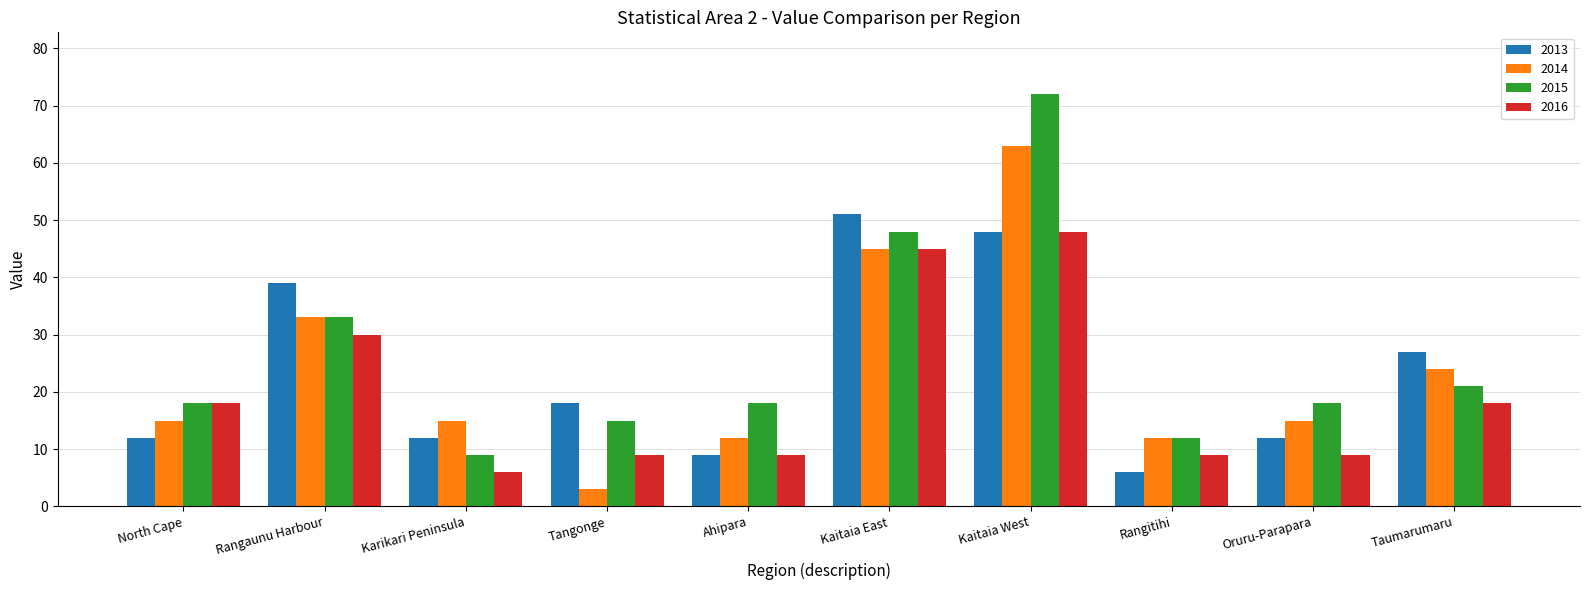

What position from the left is Taumarumaru?

10